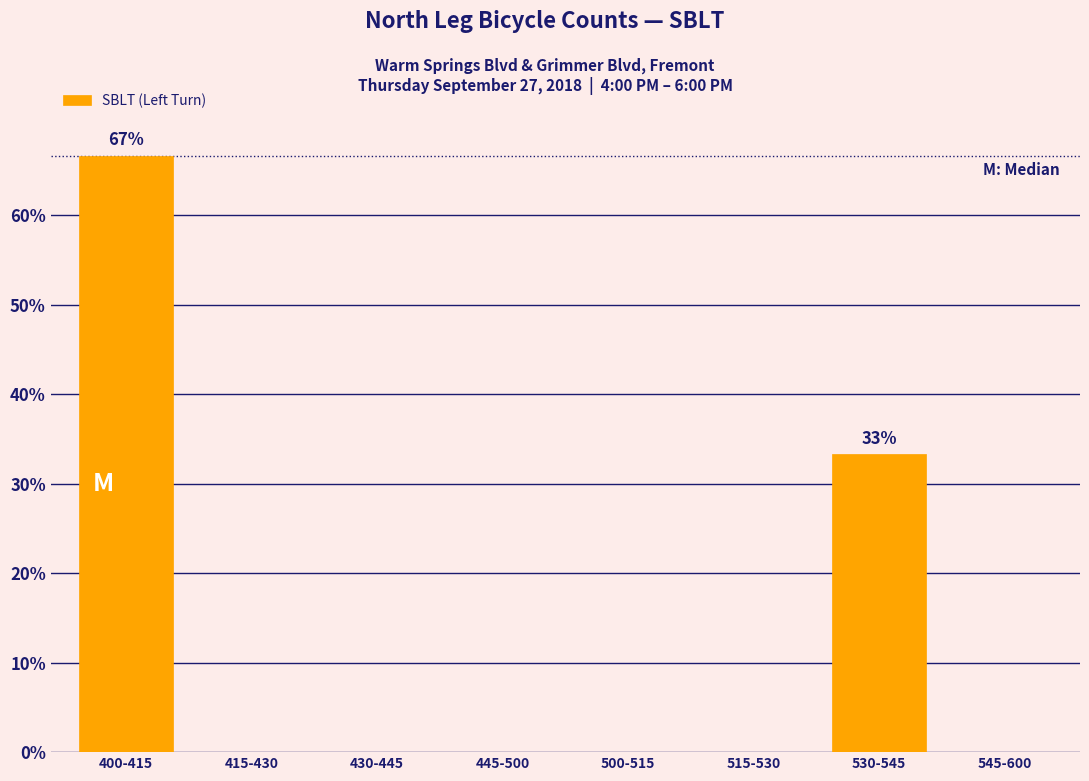

Reading left to right, extract all data points from this chart.

400-415=66.7	415-430=0.0	430-445=0.0	445-500=0.0	500-515=0.0	515-530=0.0	530-545=33.3	545-600=0.0